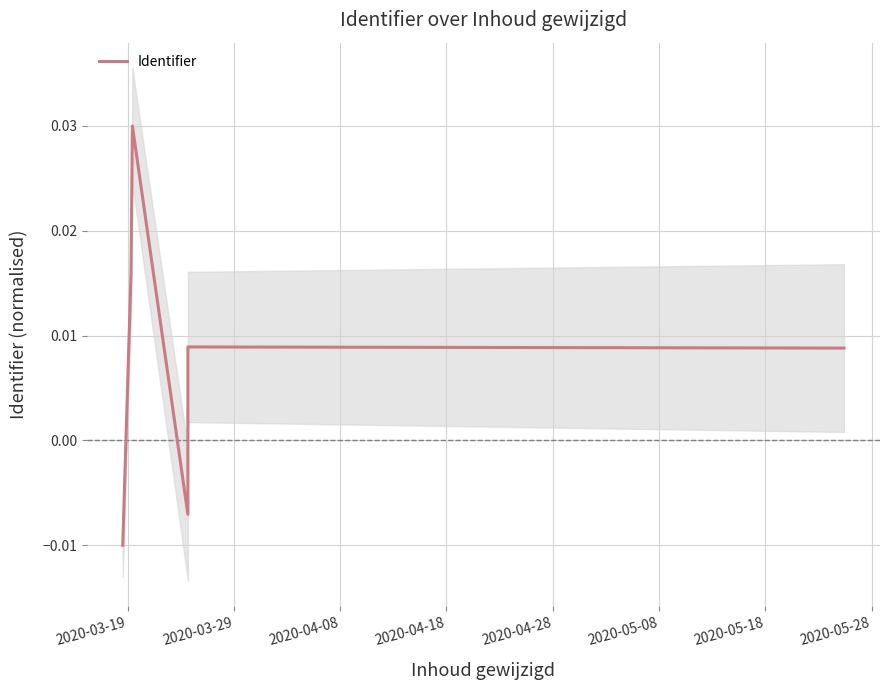

What is the sum of all values?

0.1